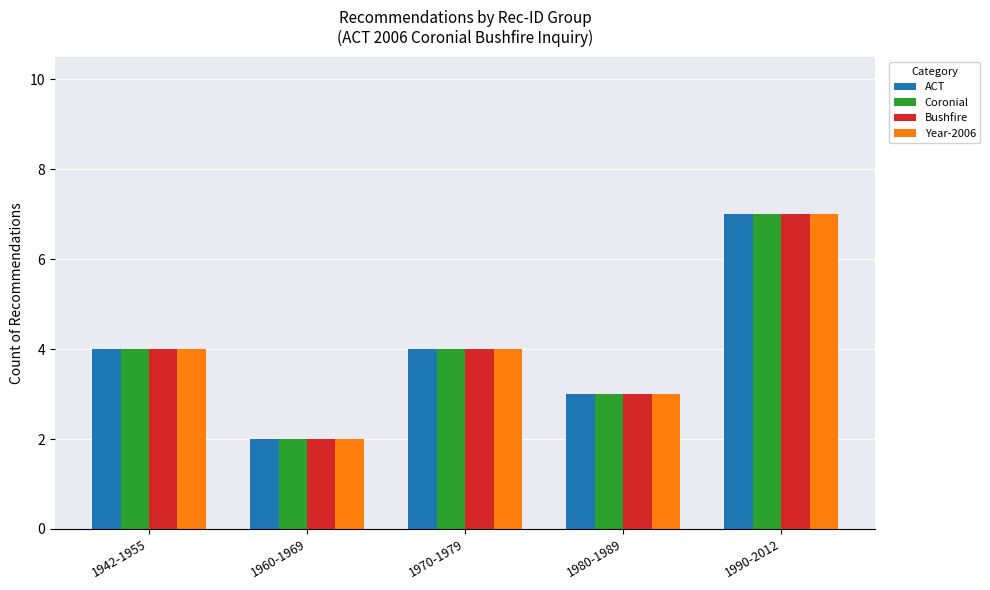

What is the sum of the ACT values at 1960-1969 and 1990-2012?

9